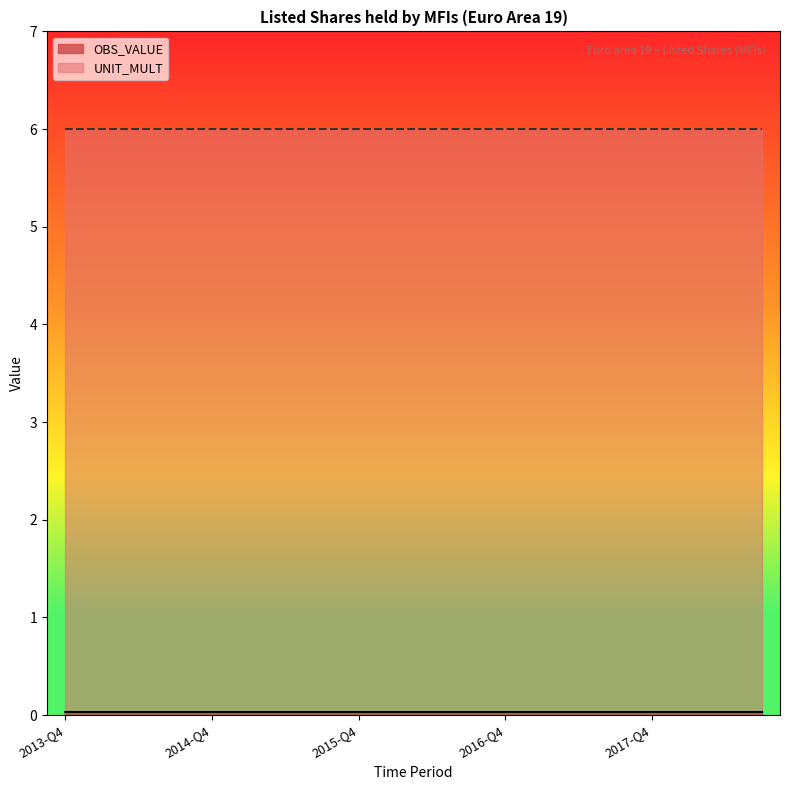

What is the sum of all UNIT_MULT values?

120.0